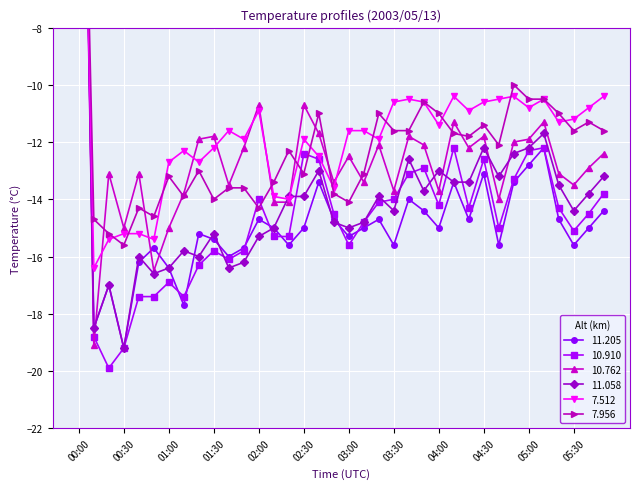

How many values in the 7.956 series exceed -12?

17